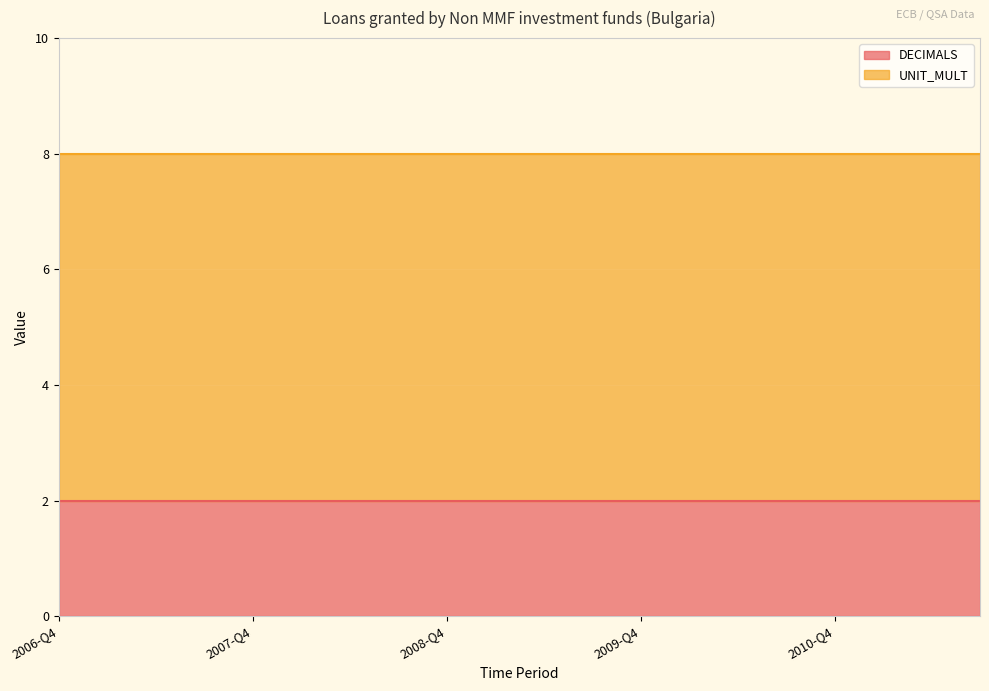

Reading left to right, list all the values displayed in this chart.

DECIMALS: 2	2	2	2	2	2	2	2	2	2	2	2	2	2	2	2	2	2	2	2
UNIT_MULT: 6	6	6	6	6	6	6	6	6	6	6	6	6	6	6	6	6	6	6	6